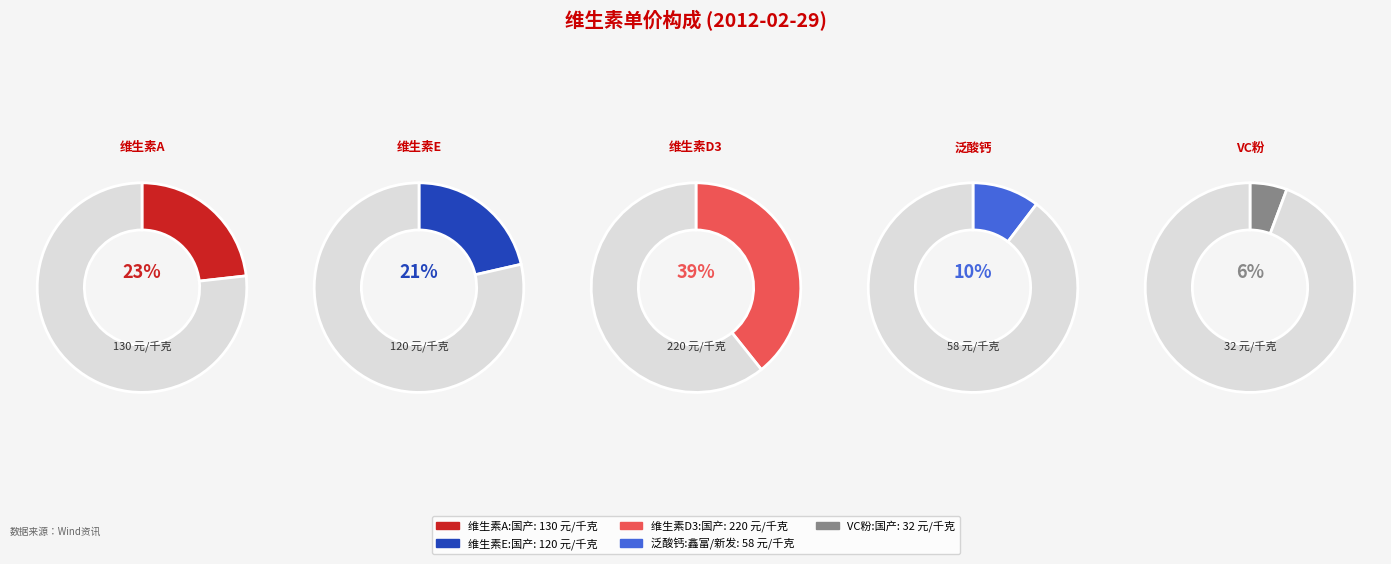

How many slices are in this pie chart?

5